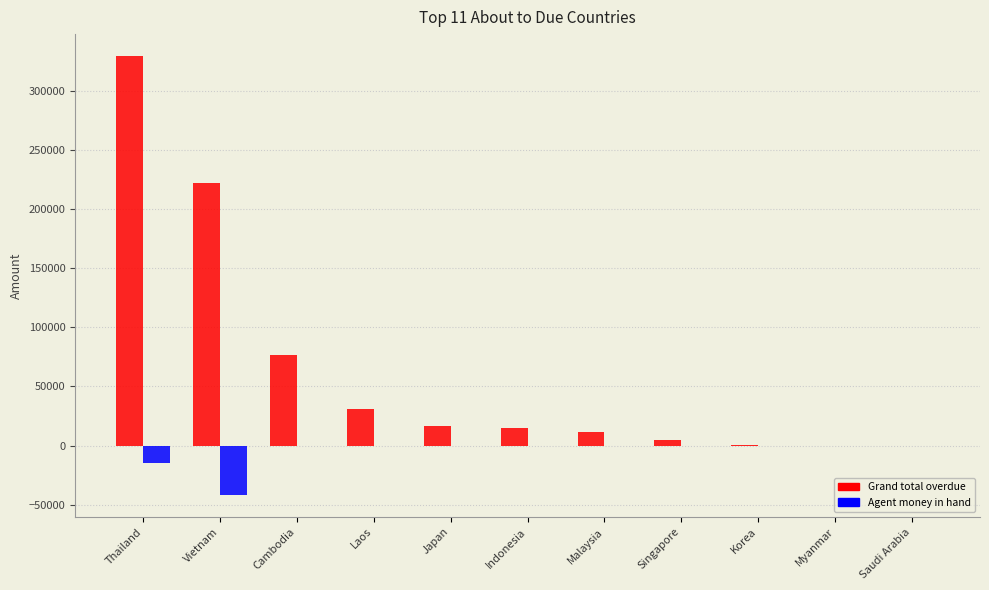

Is the value of Agent money in hand at Saudi Arabia greater than the value of Grand total overdue at Indonesia?

No